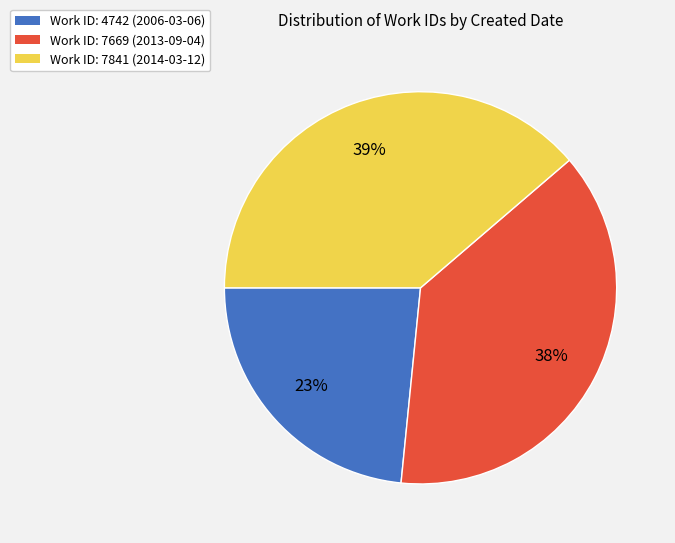

To the nearest percent, what is the average slice percentage?

33%